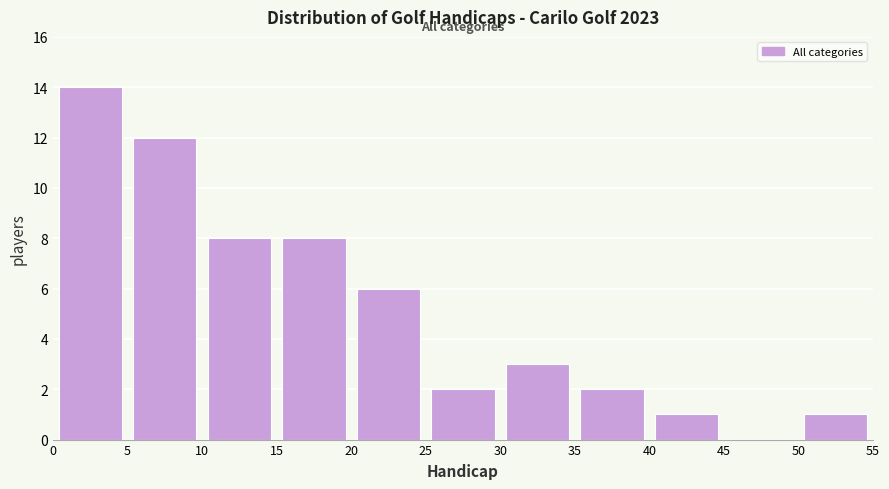

What is the height of the bar covering 35 to 40 on the x-axis? The values are not printed on the chart, so give them approximately, as read against the axis.

2